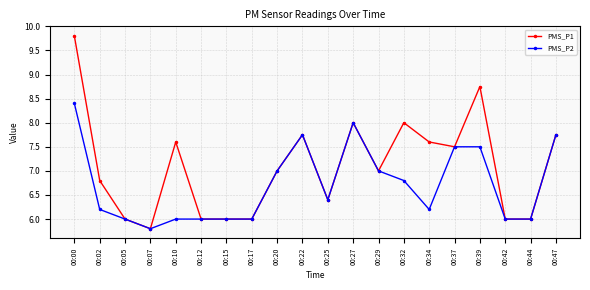

True or false: PMS_P1 has more than 2 points higher than both neighbors.

True